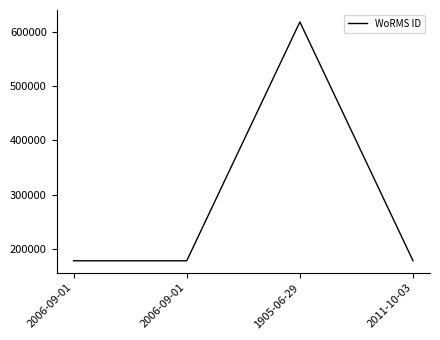

Approximately how many times larger is the value at 2006-09-01 compared to 1905-06-29?

0.3